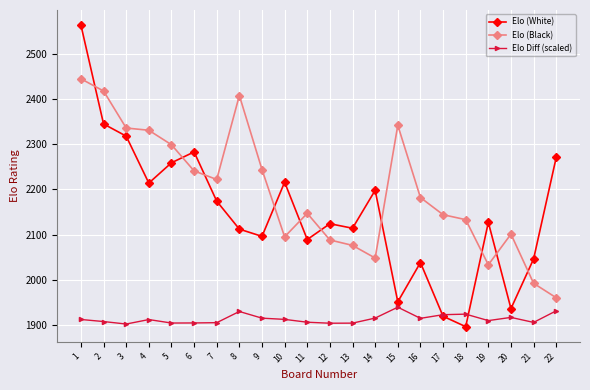

At 6, list the series in order from largest to smallest.

Elo (White), Elo (Black), Elo Diff (scaled)